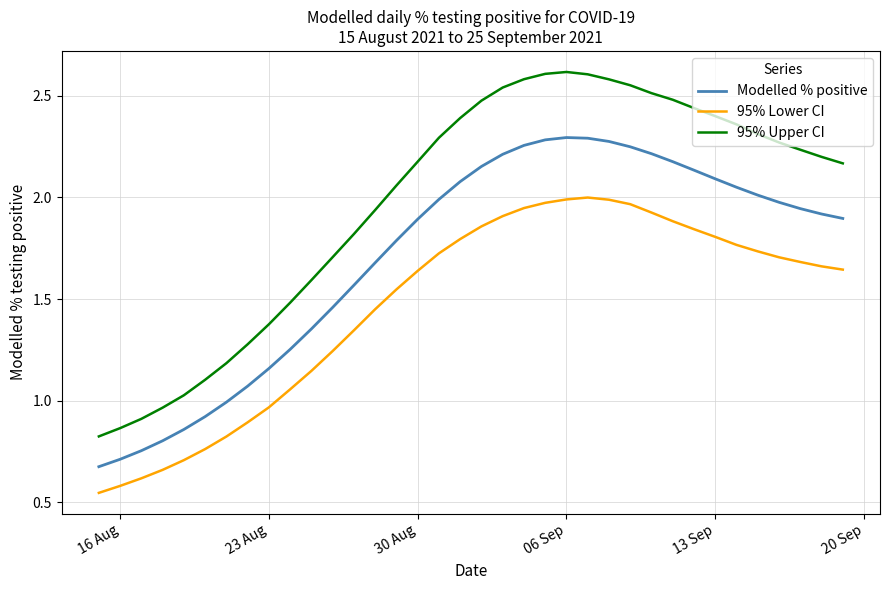

List the series in order of their peak value, lowest first.

95% Lower CI, Modelled % positive, 95% Upper CI